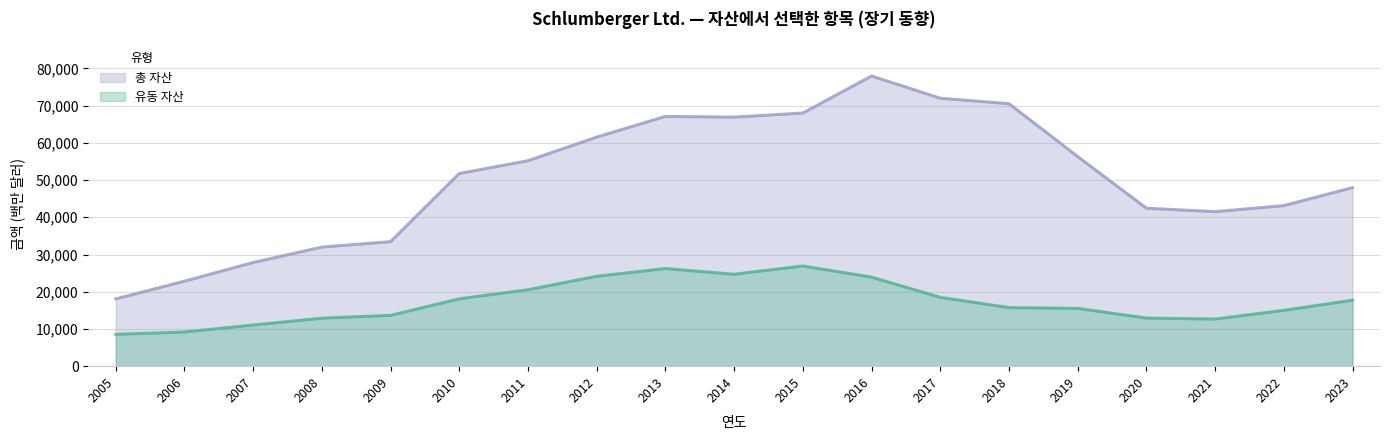

The 총 자산 series shows 77956 at 2016. True or false?

True